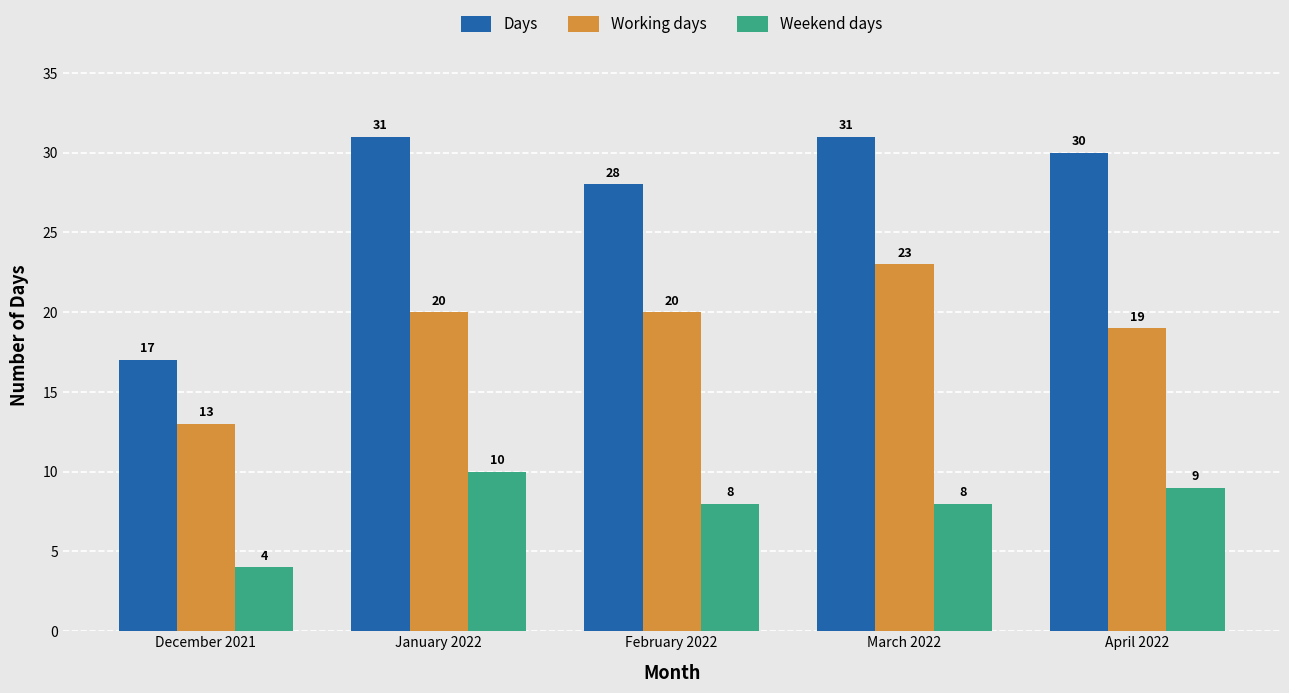

How many bars are there in each group?

3